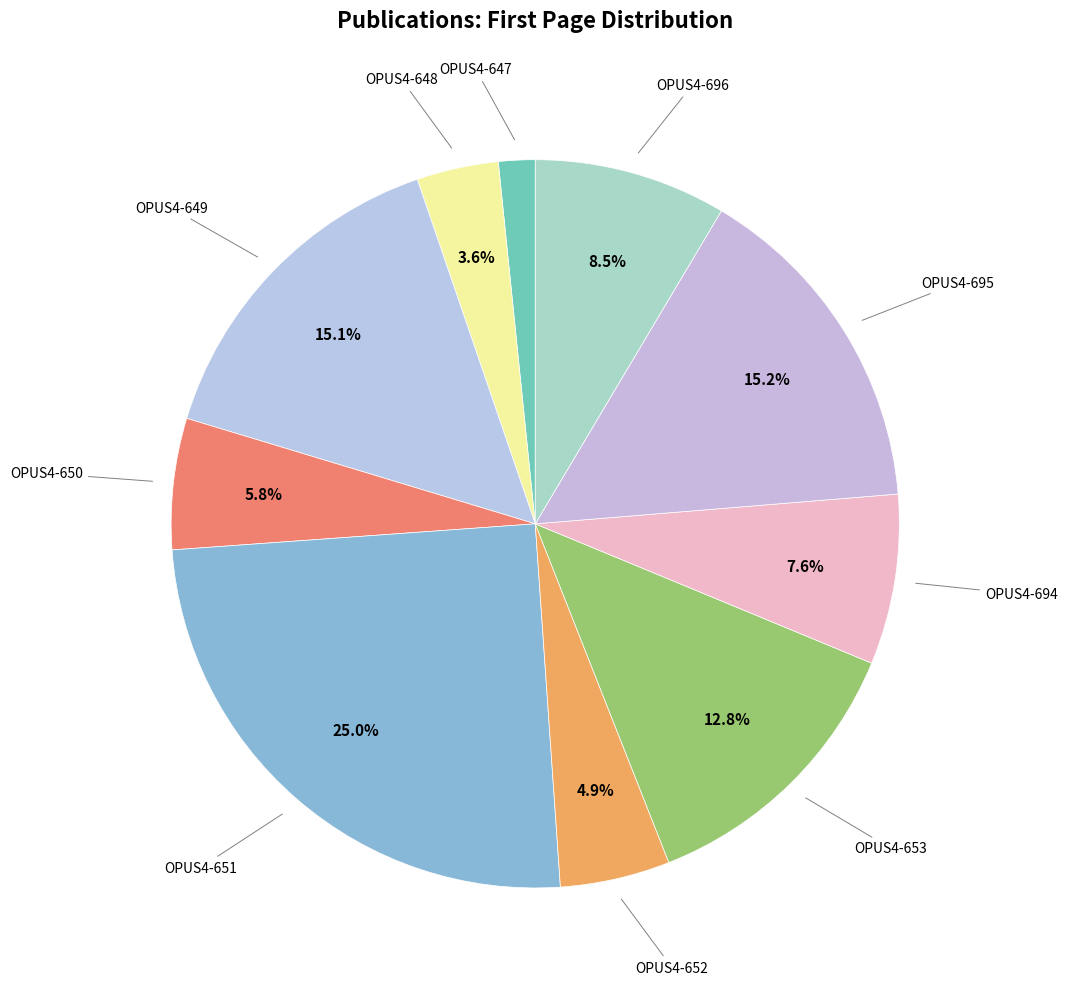

True or false: OPUS4-651 accounts for 18% of the total.

False